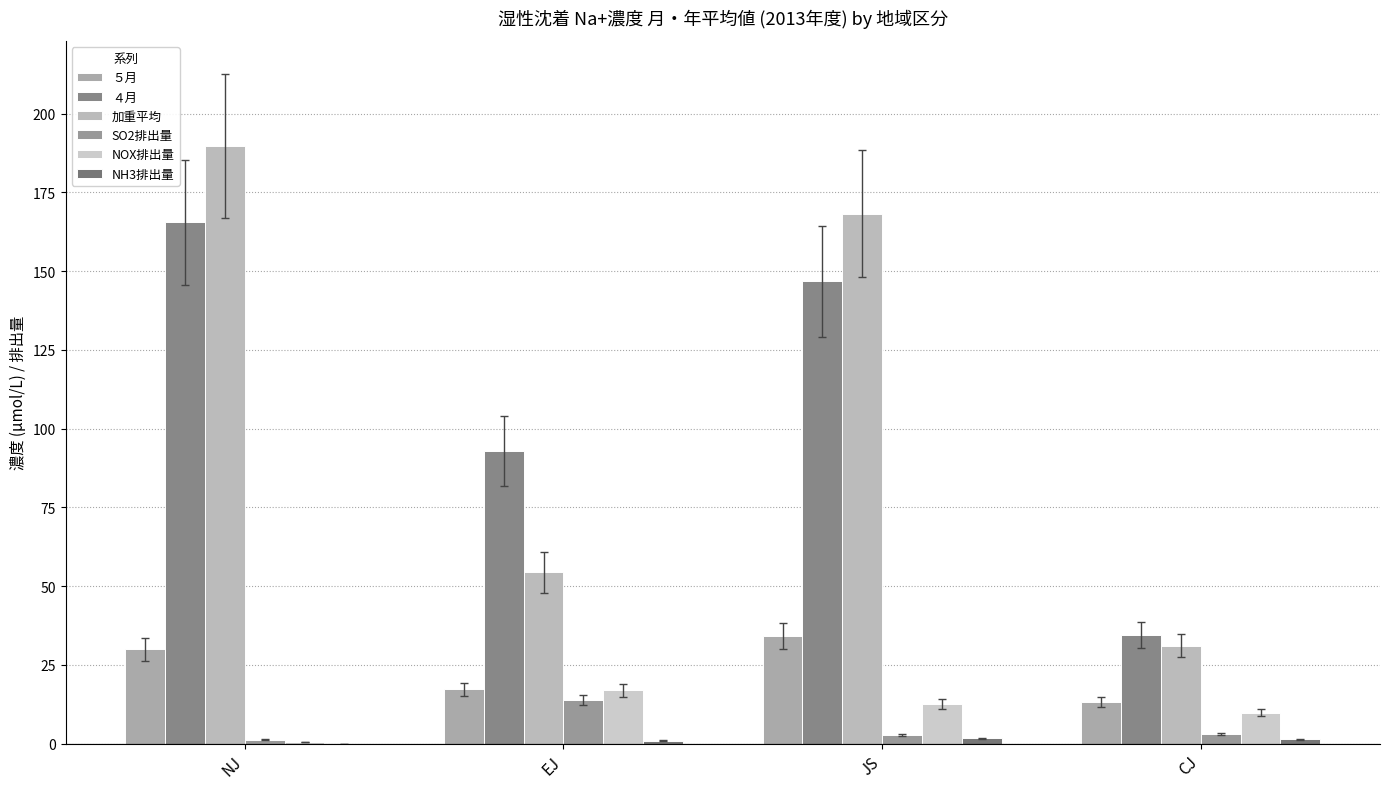

What is the difference between the second highest and minimum values in the ４月 series?

112.2